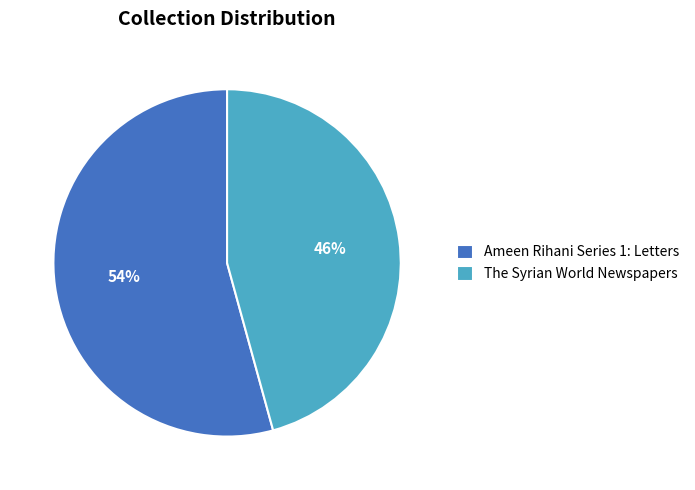

Is it true that The Syrian World Newspapers is 46% of the pie?

True